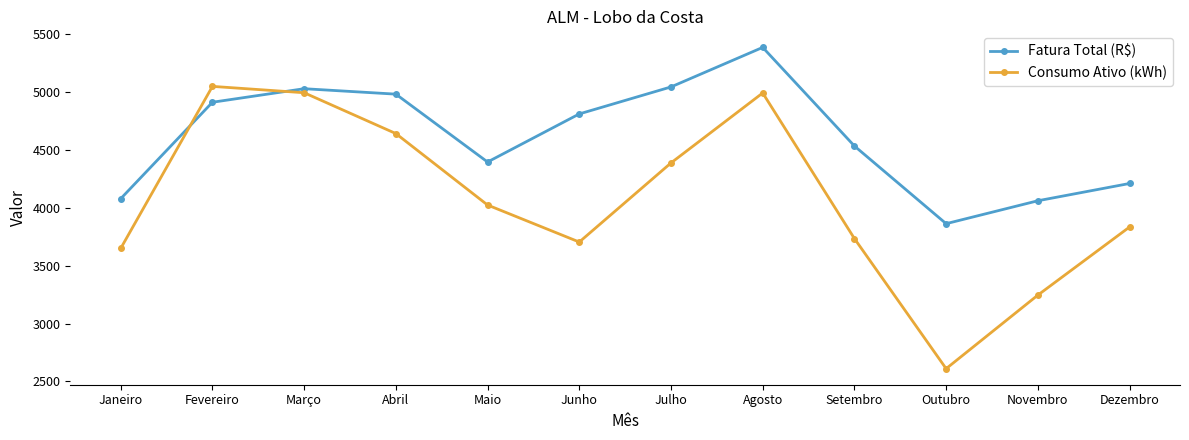

Where do Fatura Total (R$) and Consumo Ativo (kWh) first cross each other?

Janeiro and Fevereiro